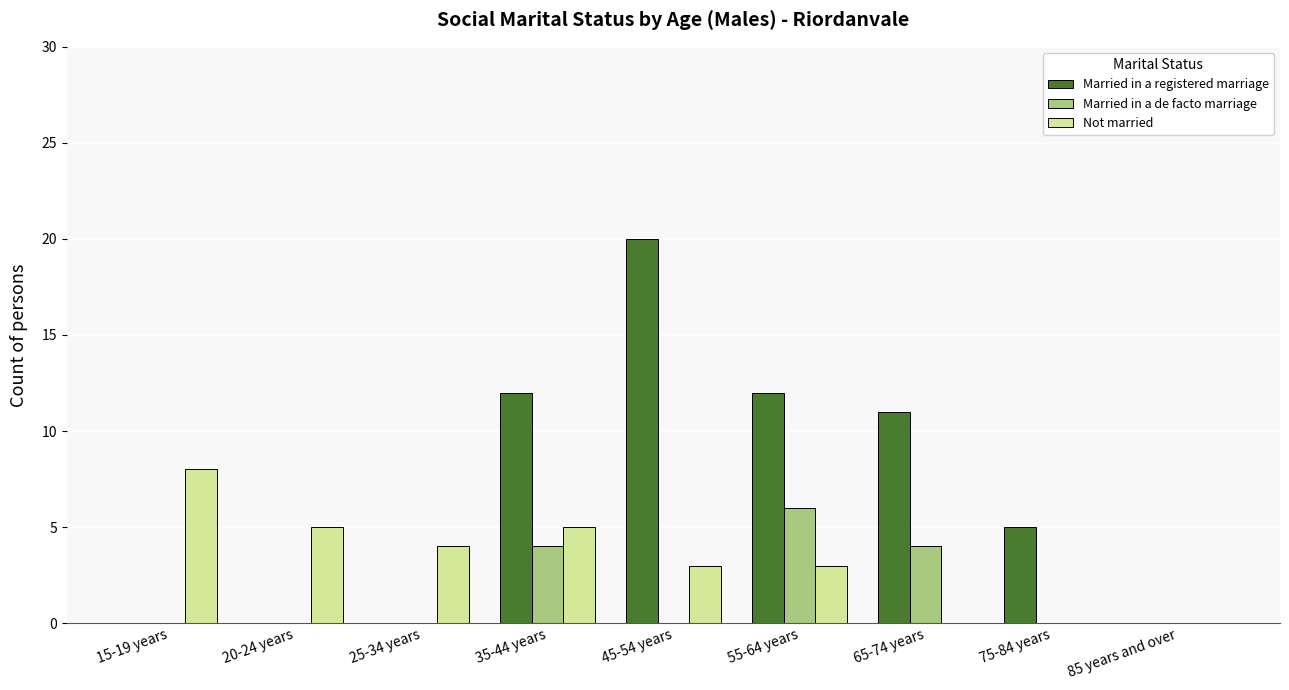

What is the total value across all series at 20-24 years?

5